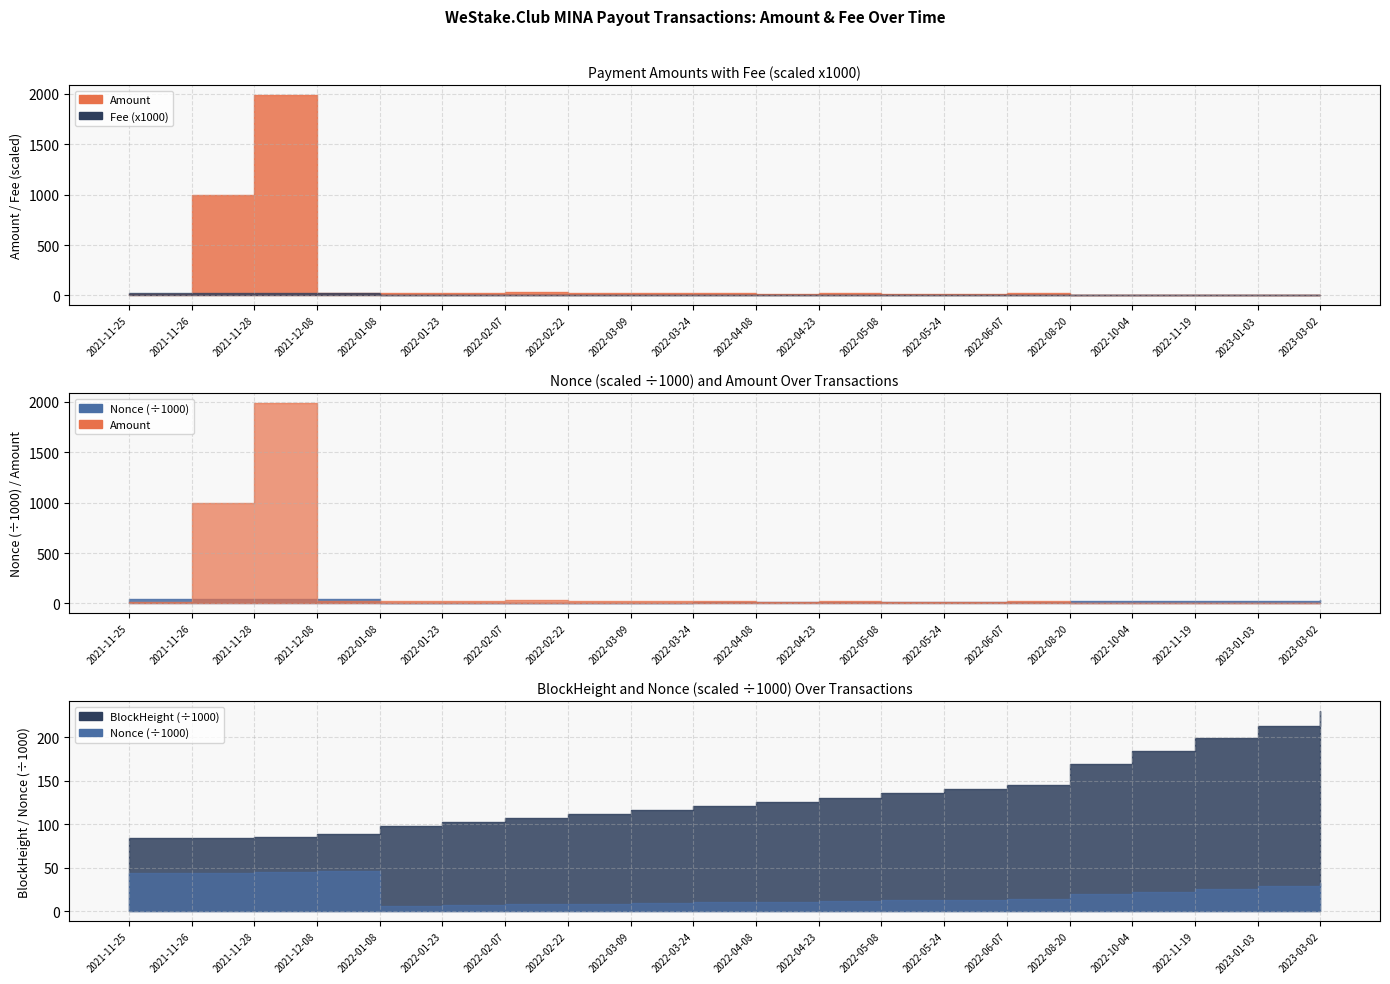

Is it true that Fee equals 0.0 at 2022-05-08?

False